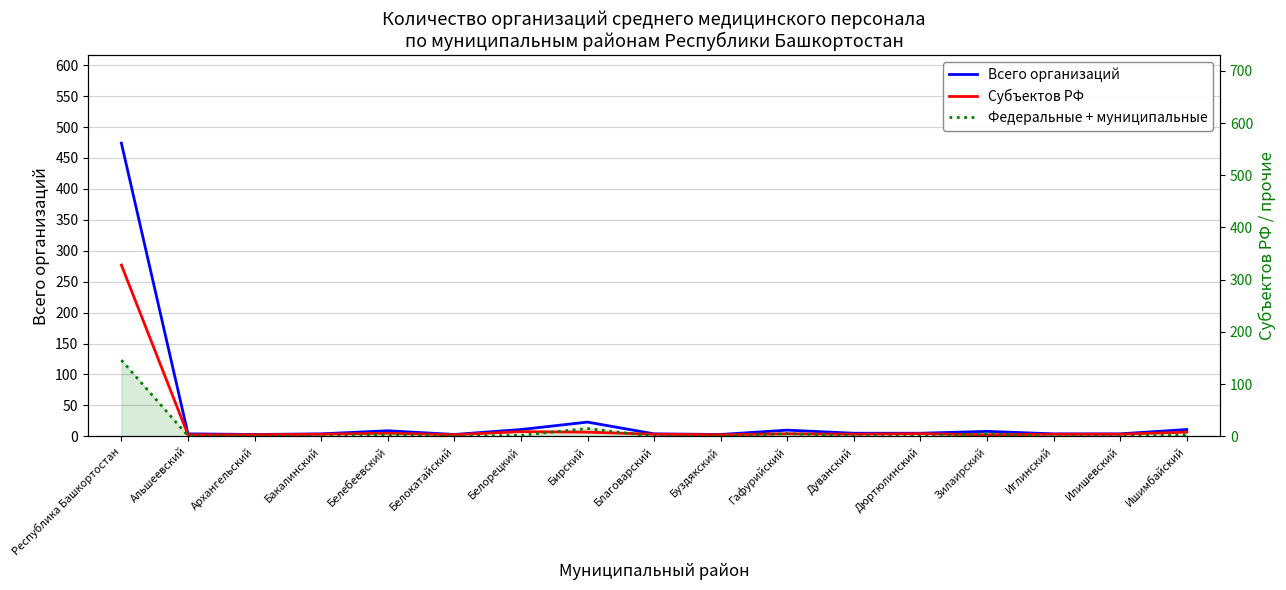

How many times do Федеральные + муниципальные and Субъектов РФ cross each other?

4